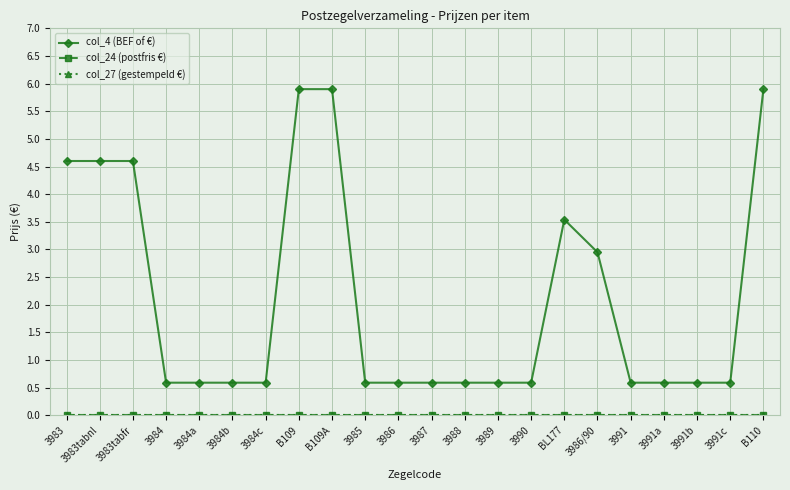

True or false: col_4 (BEF of €) and col_27 (gestempeld €) intersect in this chart.

False